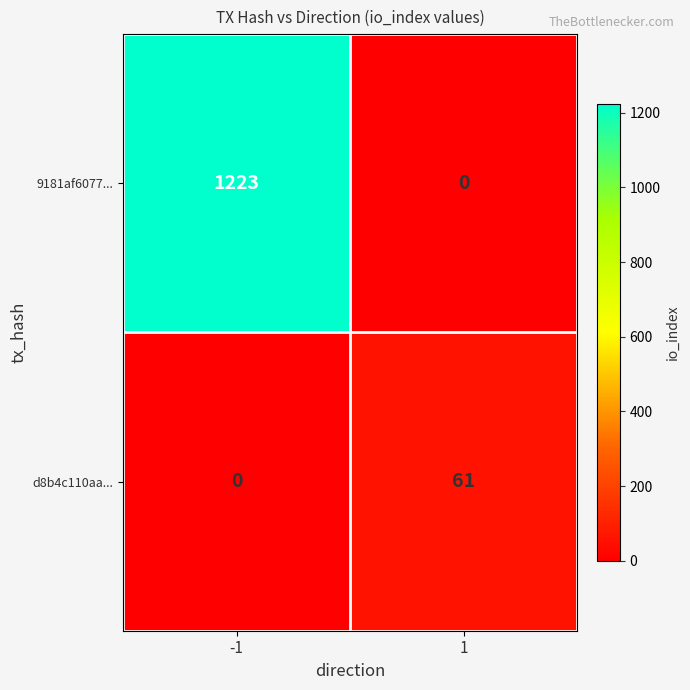

Between -1 and 1, which series saw the biggest shift?

9181af6077...